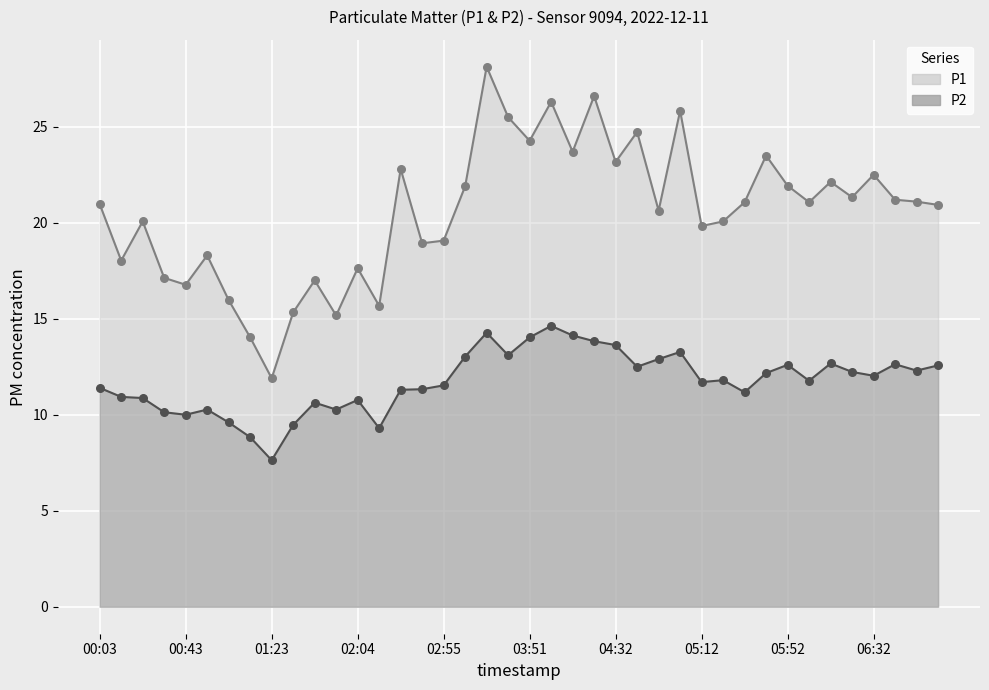

At how many categories does at least one series exceed 25?

5